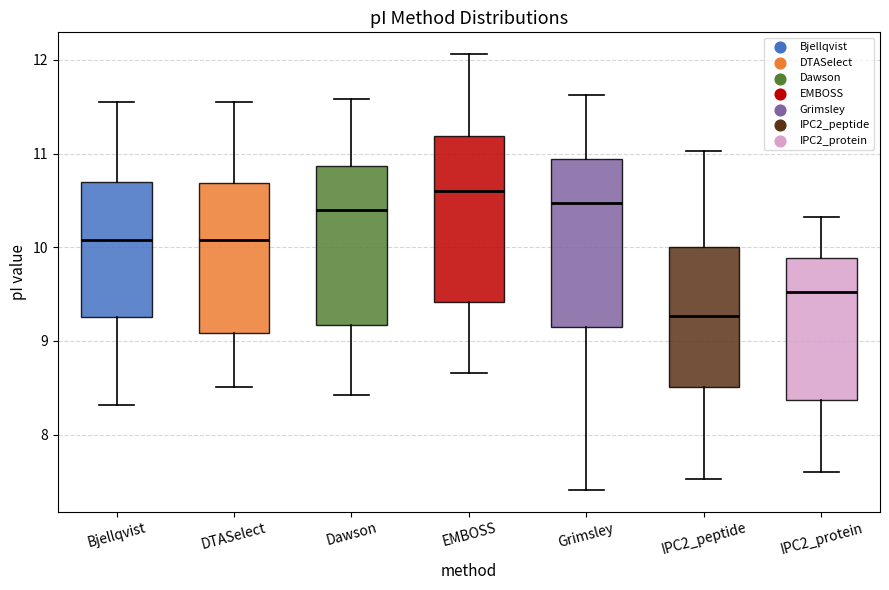

Which box has the lowest median line?

IPC2_peptide